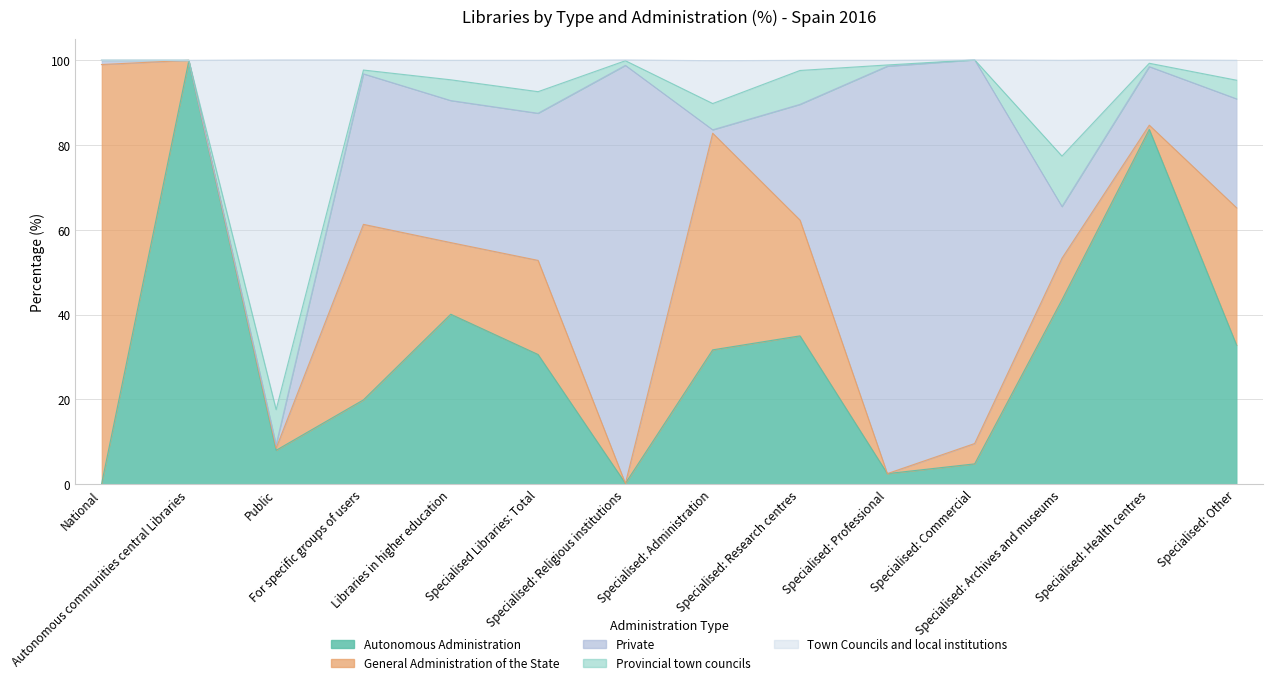

Which series has the largest total across all categories?

Private